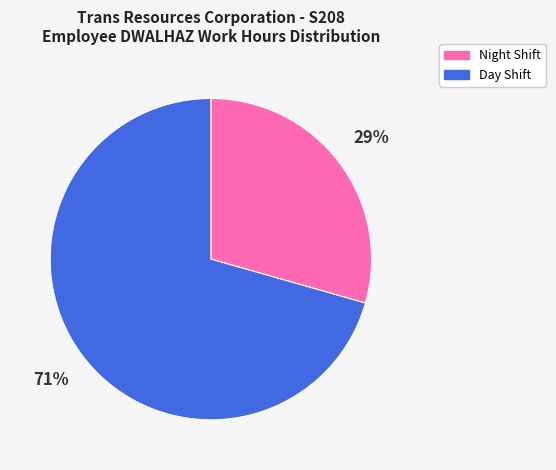

To the nearest percent, what is the combined percentage of Day Shift and Night Shift?

100%